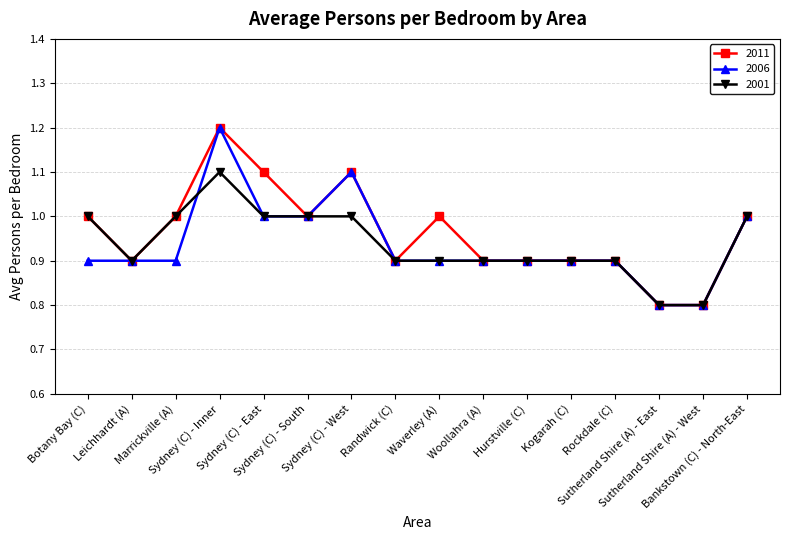

What is the maximum value for 2001?

1.1